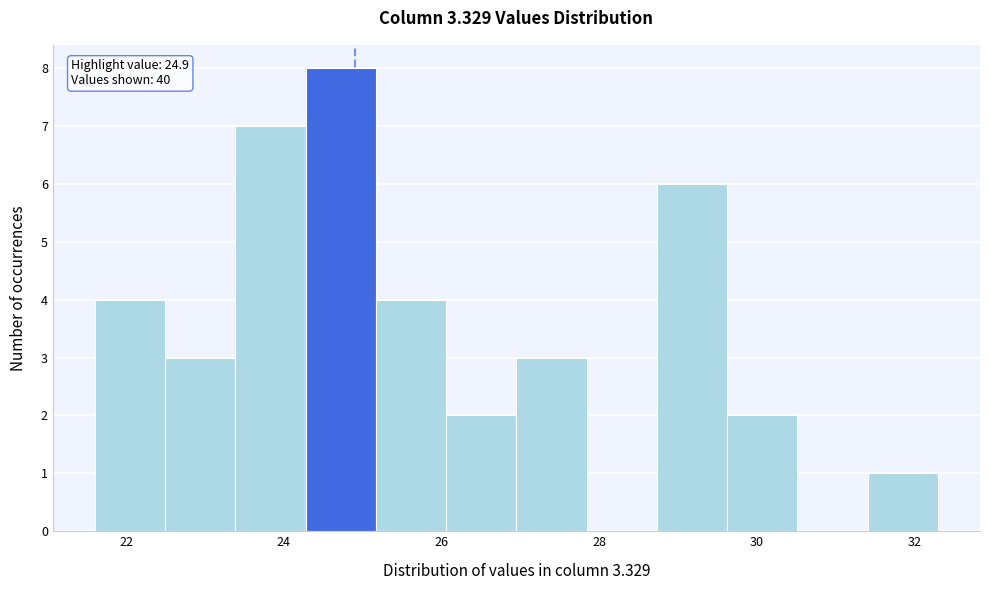

Which range on the x-axis has the tallest bar?

24.2 to 25.2